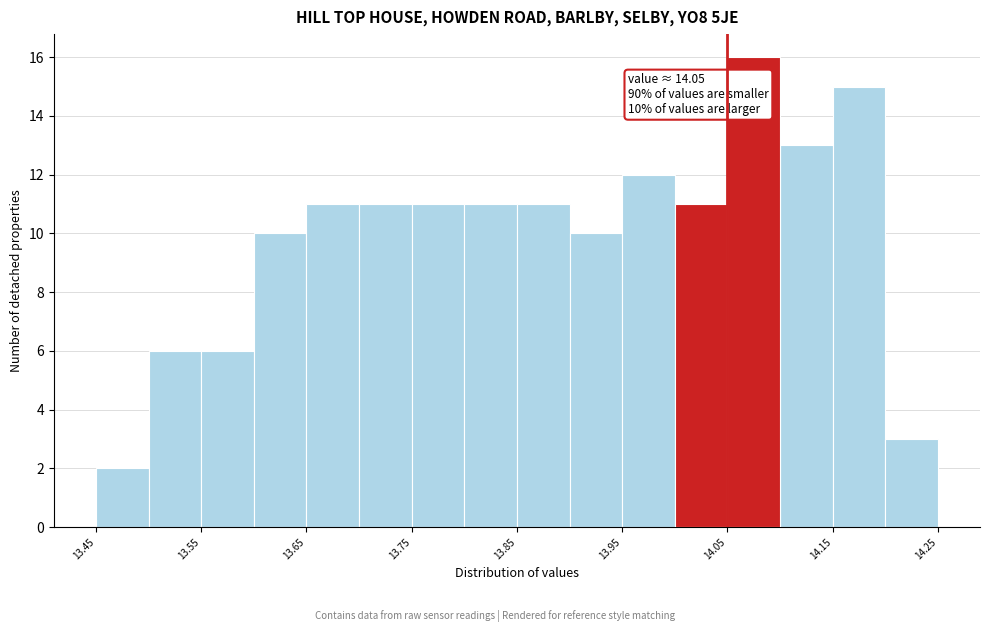

Which range on the x-axis has the tallest bar?

14.05 to 14.10